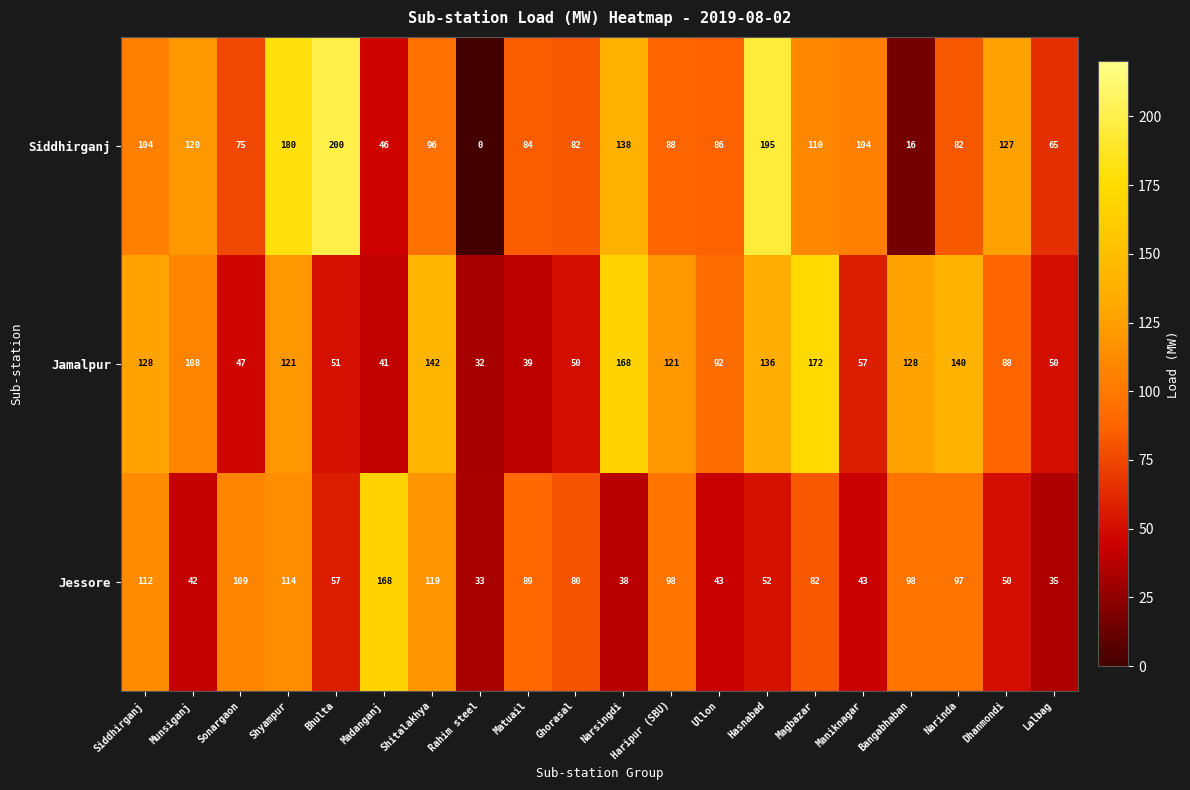

Count the number of data series in this chart.

3